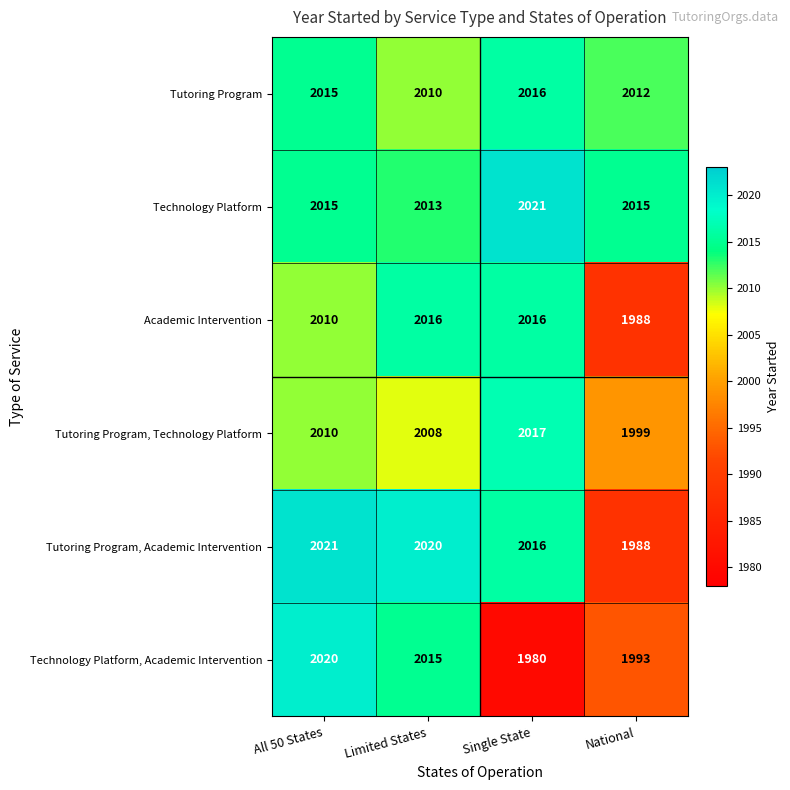

True or false: Academic Intervention has a value of 2016 at Limited States.

True